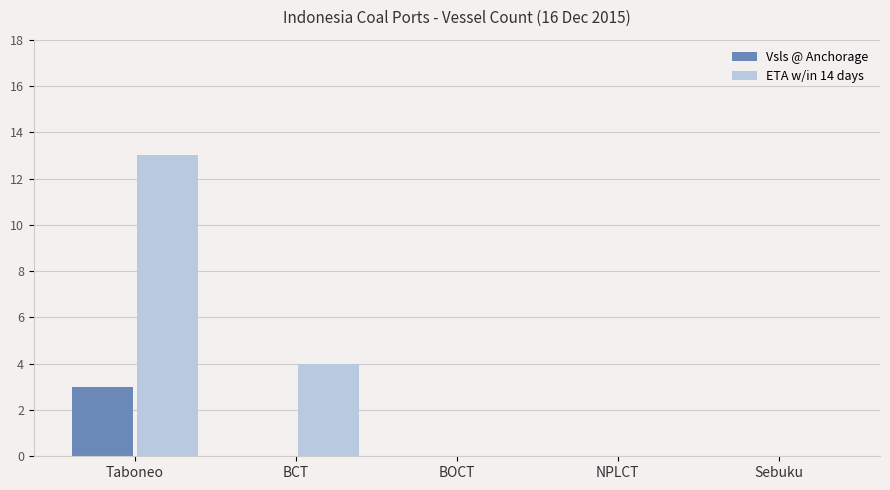

Which category has the highest value across all series?

Taboneo